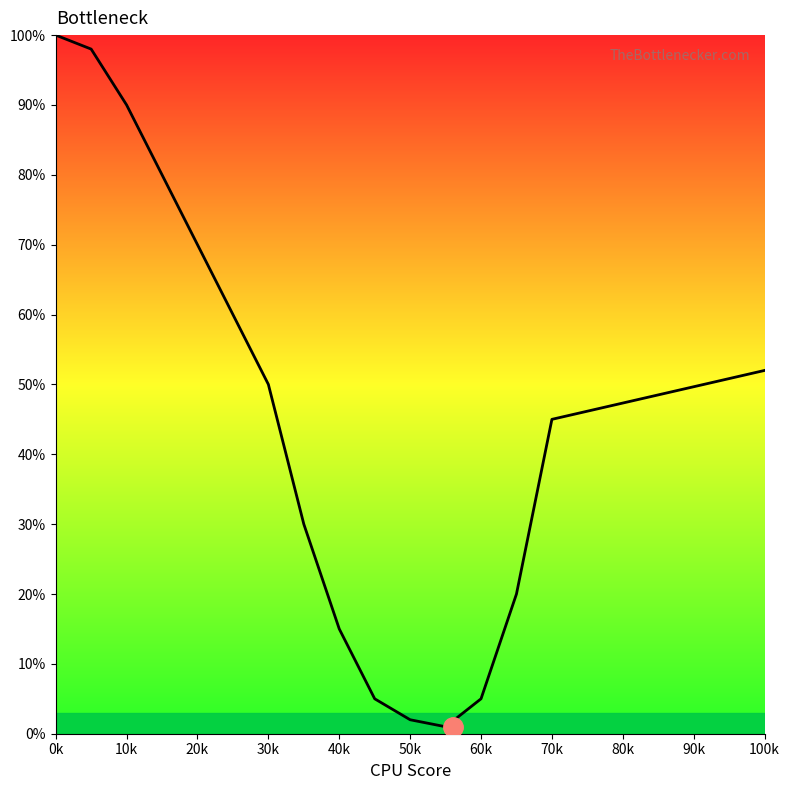

What is the greatest value displayed?

100